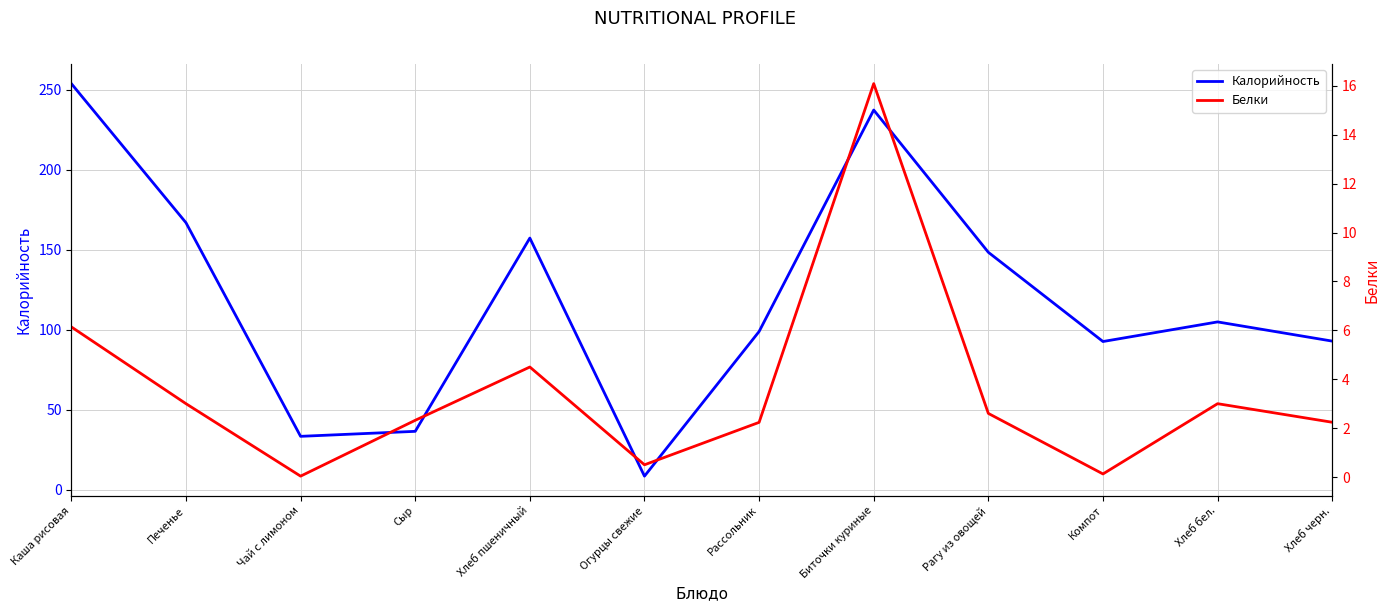

What position from the left is Рагу из овощей?

9